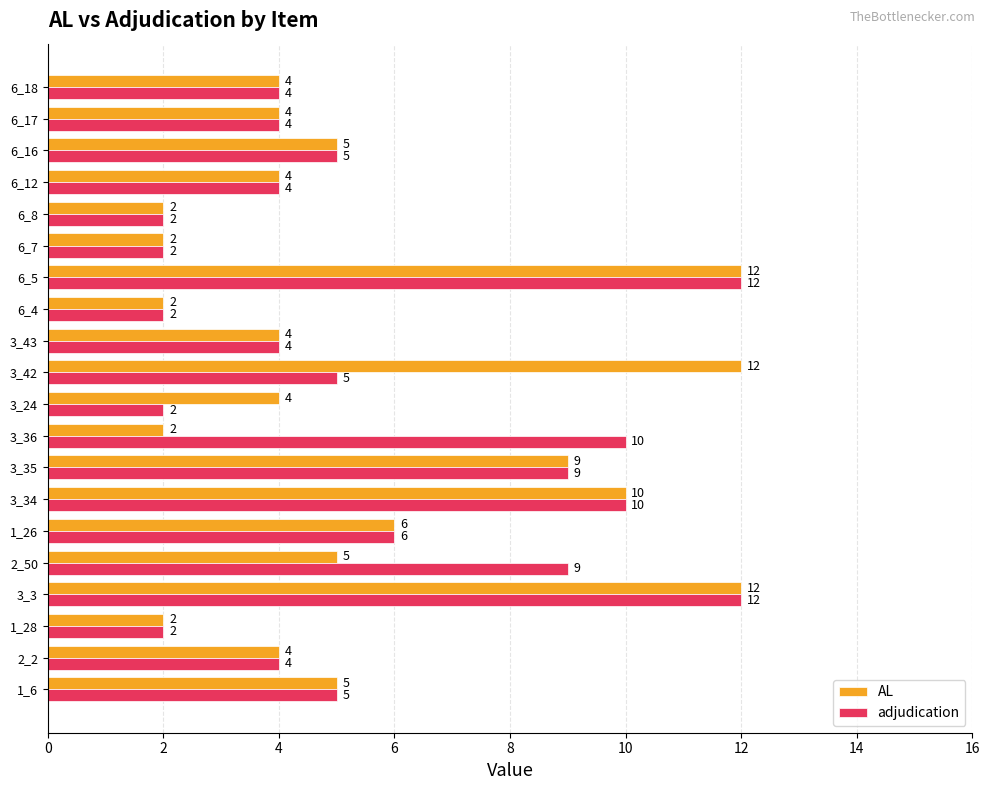

How many distinct data groups are displayed?

2